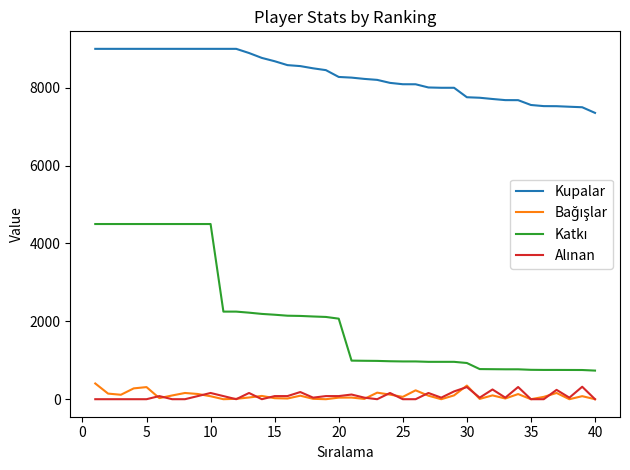

What is the highest value of the Kupalar series?

9000